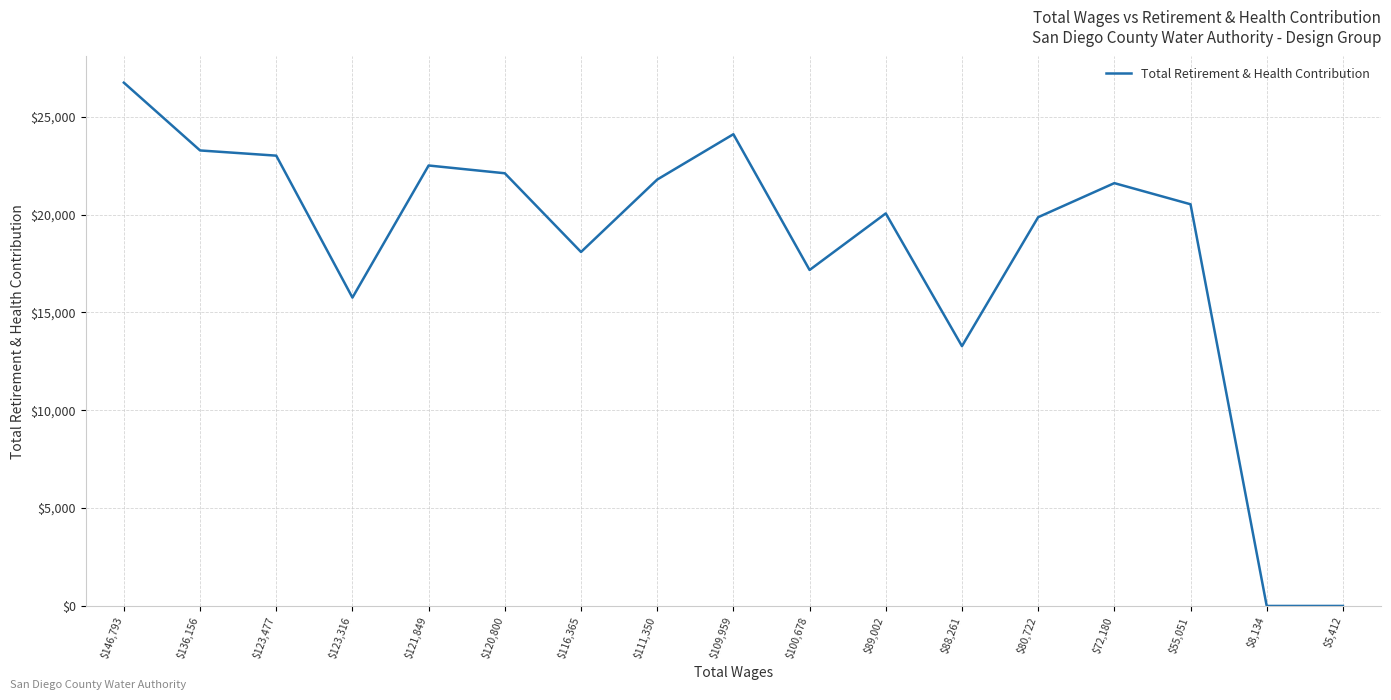

What is the difference between the maximum and minimum values?

26739